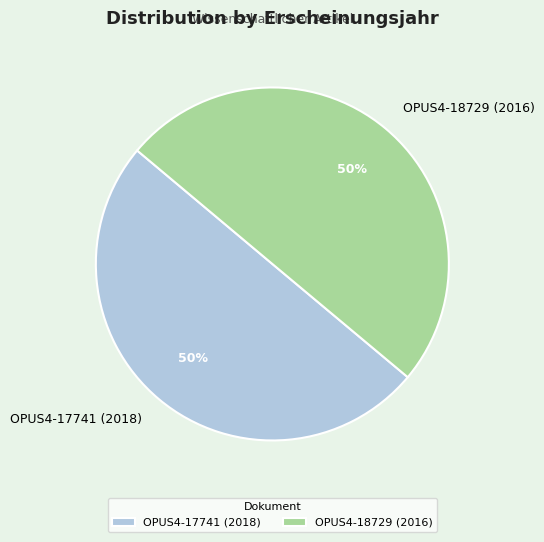

What is the ratio of the value at OPUS4-17741 (2018) to the value at OPUS4-18729 (2016)?

1.0